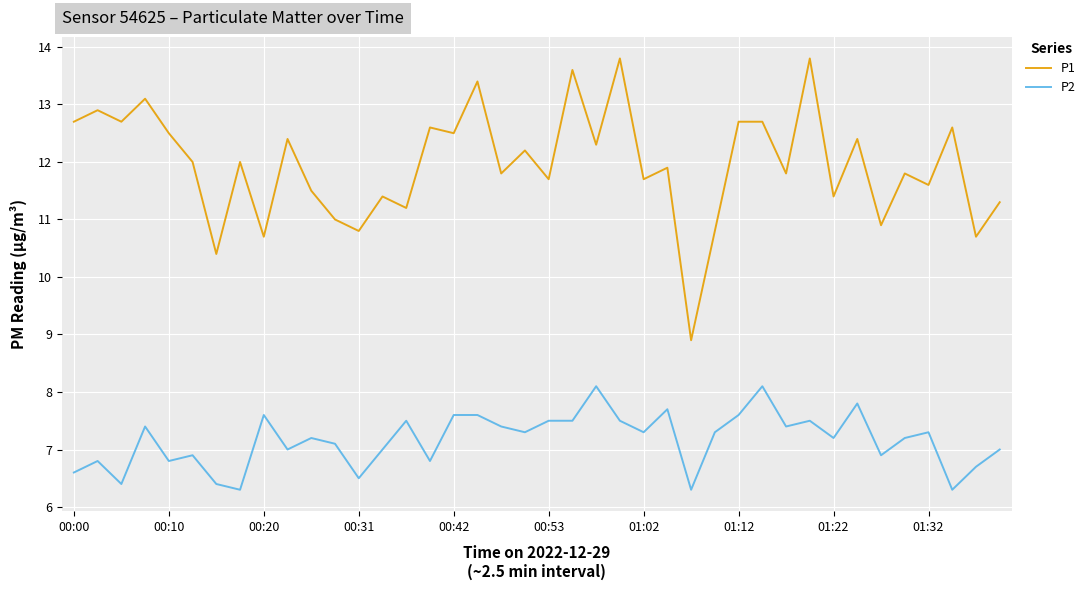

Which series has the widest spread of values?

P1